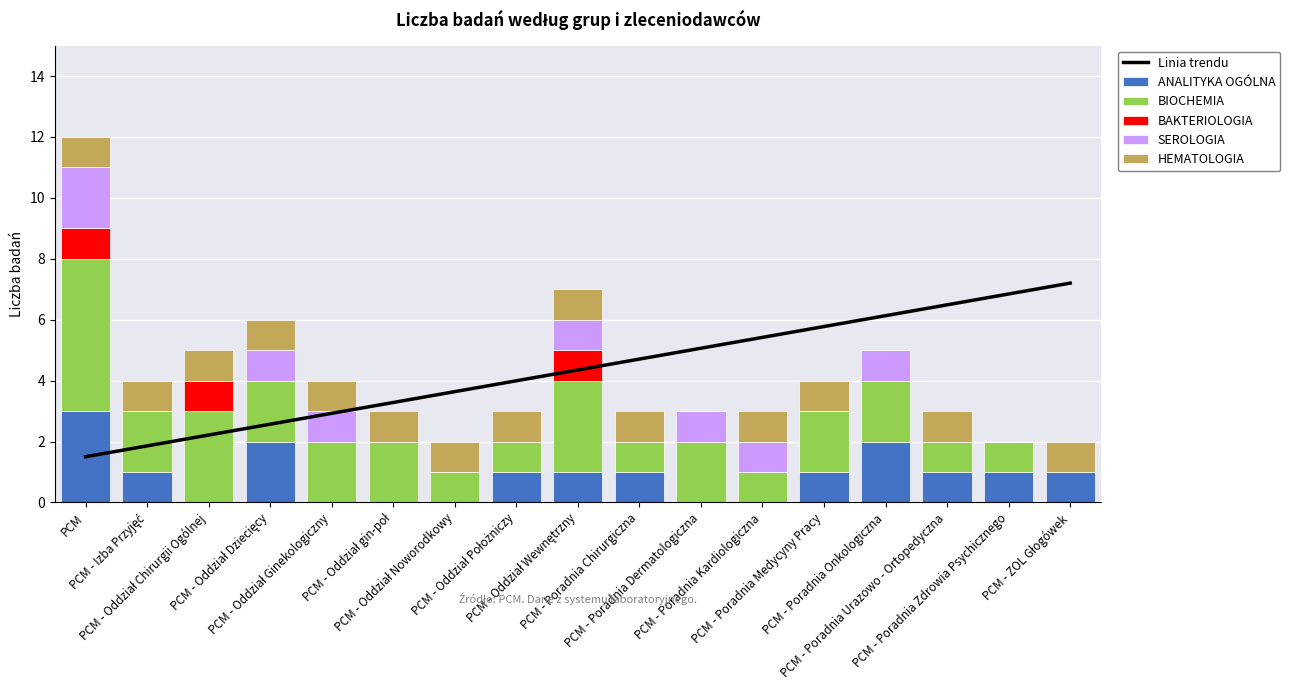

What is the label of the 9th bar from the right?

PCM - Oddział Wewnętrzny